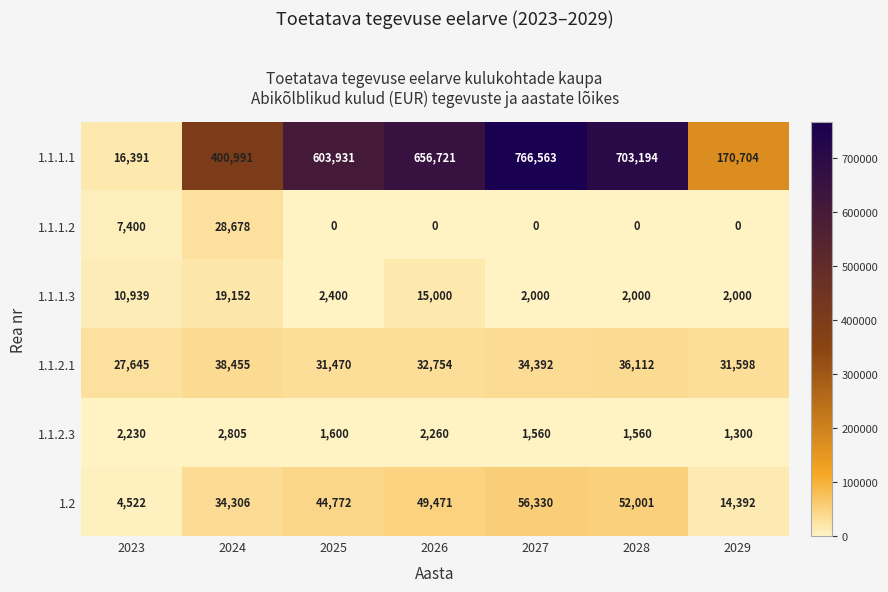

Which series has the largest range (max minus min)?

1.1.1.1